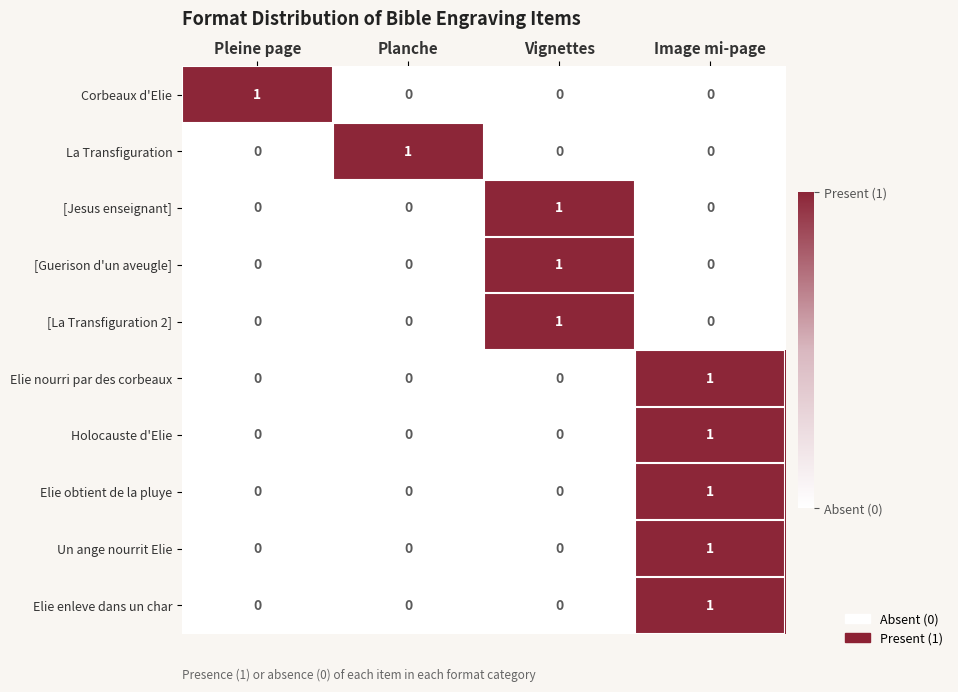

The value of Elie obtient de la pluye at Image mi-page is 0. True or false?

False